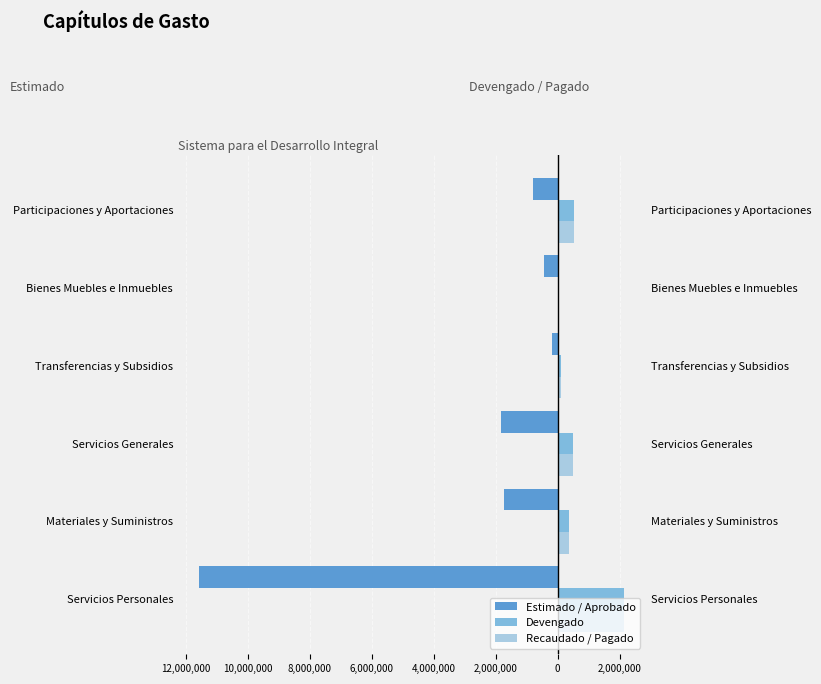

Which has a higher value, Servicios Personales or Servicios Generales?

Servicios Generales